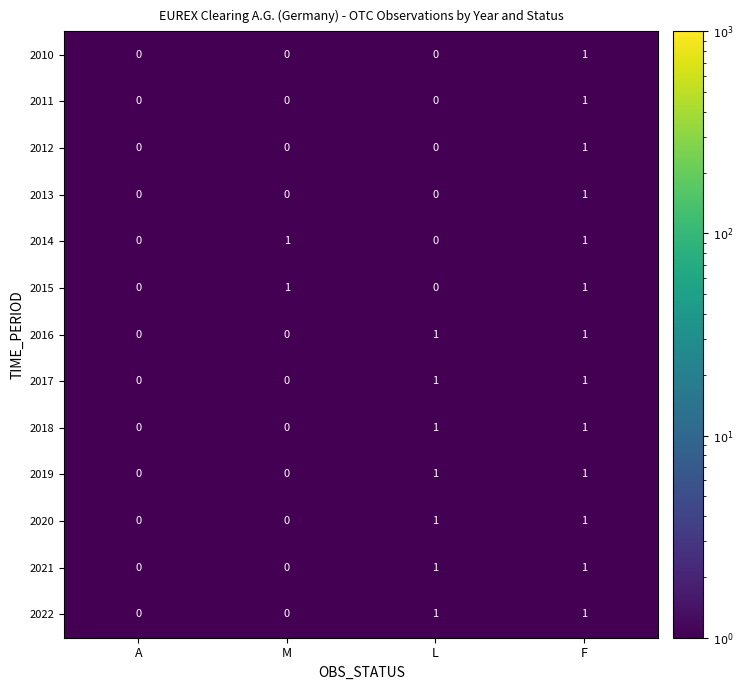

Is it true that 2014 equals -1 at A?

False